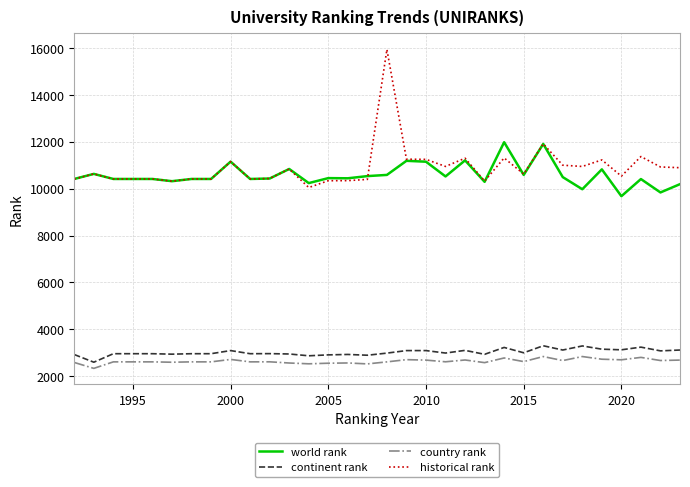

True or false: country rank and historical rank intersect in this chart.

False